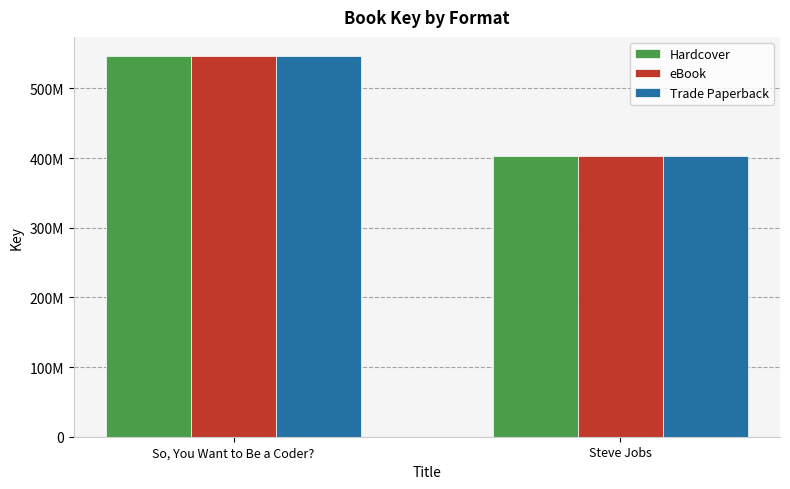

What is the sum of all Hardcover values?

949058984